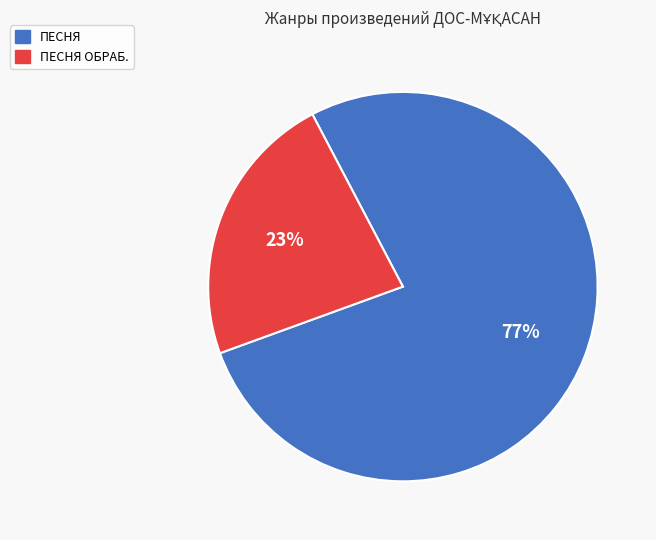

To the nearest percent, what is the average slice percentage?

50%